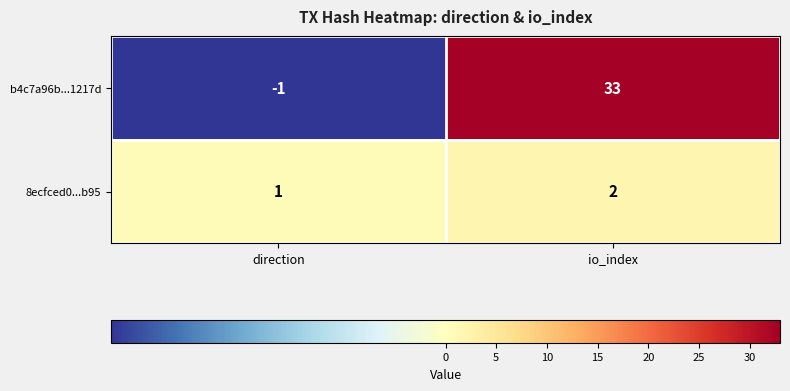

Reading right to left, what are all the values shown in this chart?

b4c7a96b...1217d: io_index=33	direction=-1
8ecfced0...b95: io_index=2	direction=1